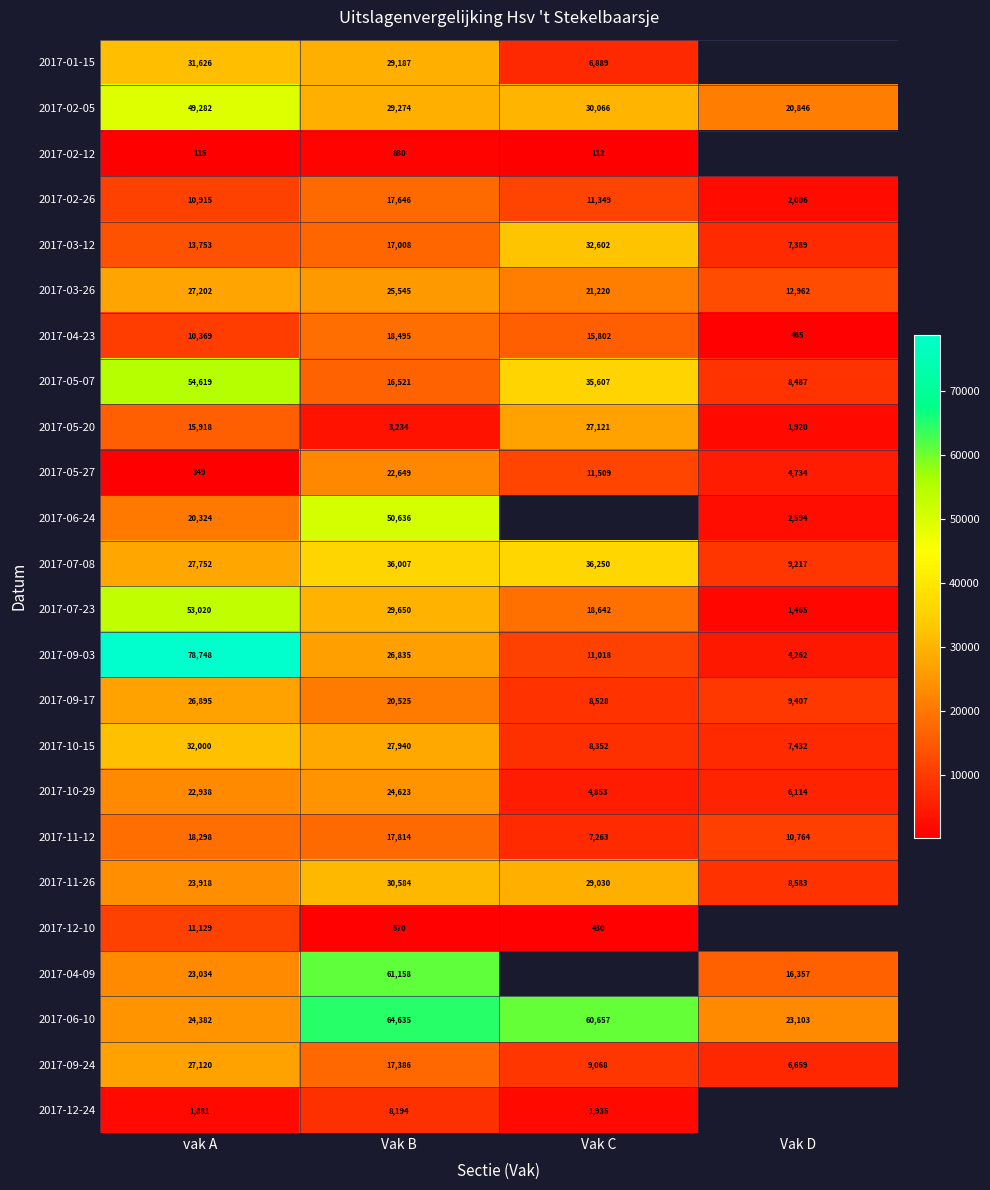

Which category has the highest value in the 2017-02-05 series?

vak A